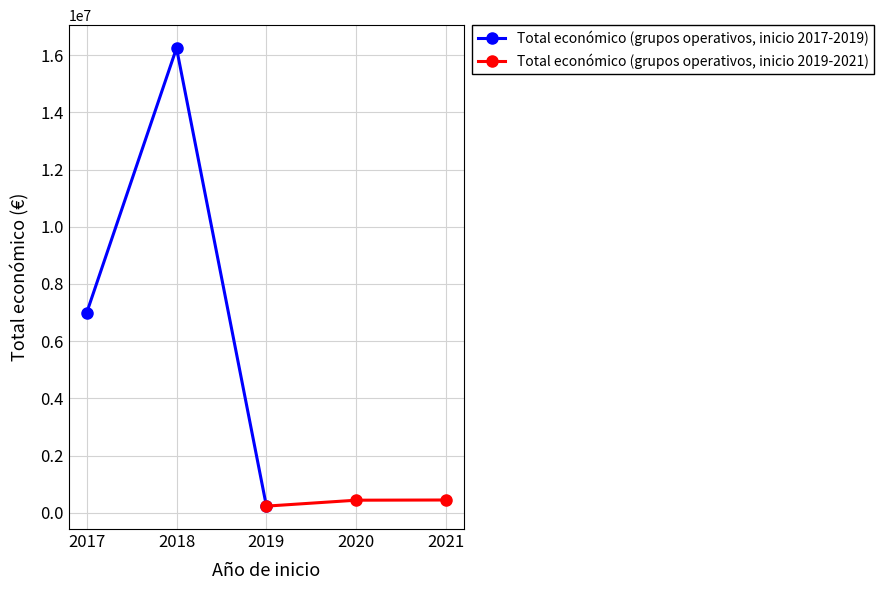

Reading right to left, what are all the values shown in this chart?

Total económico (grupos operativos, inicio 2017-2019): 232189	16245138	6985221
Total económico (grupos operativos, inicio 2019-2021): 446440	439594	232189